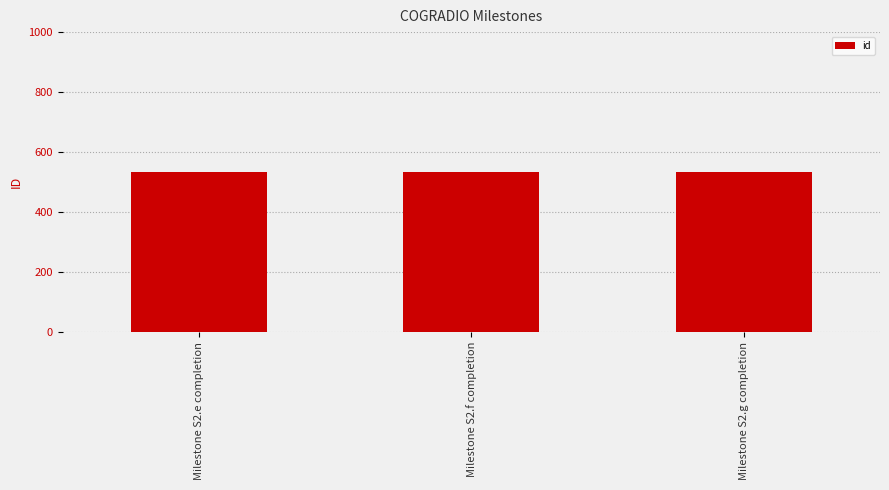

What is the sum of the values at Milestone S2.e completion and Milestone S2.g completion?

1068